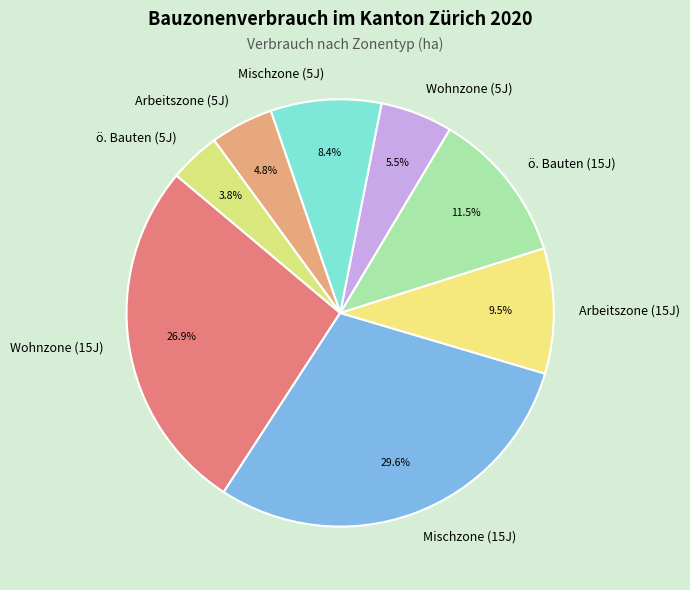

Does any single category account for the majority?

No